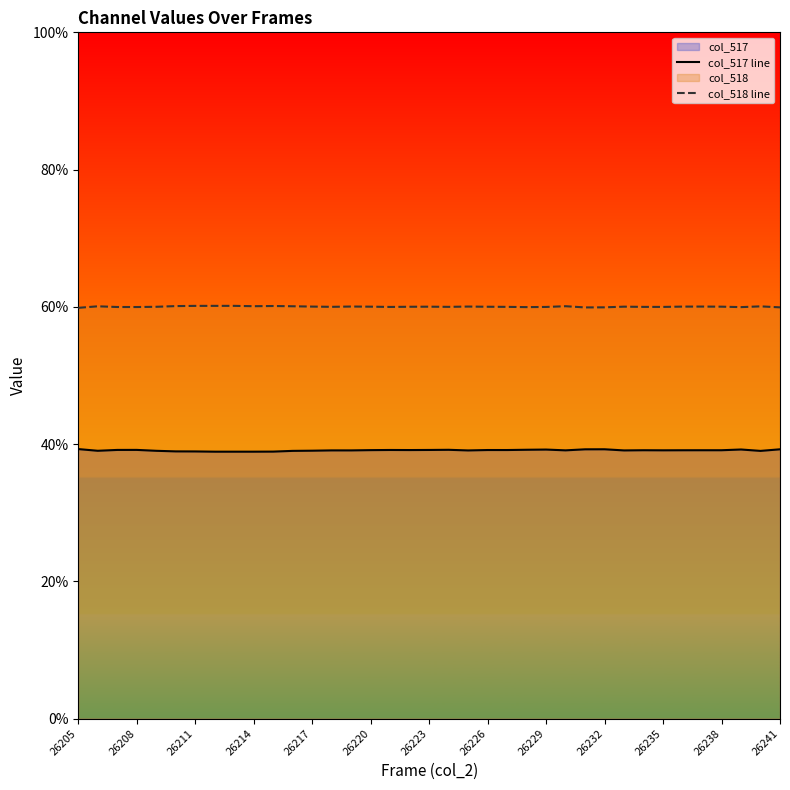

List the series in order of their peak value, highest first.

col_518 line, col_517 line